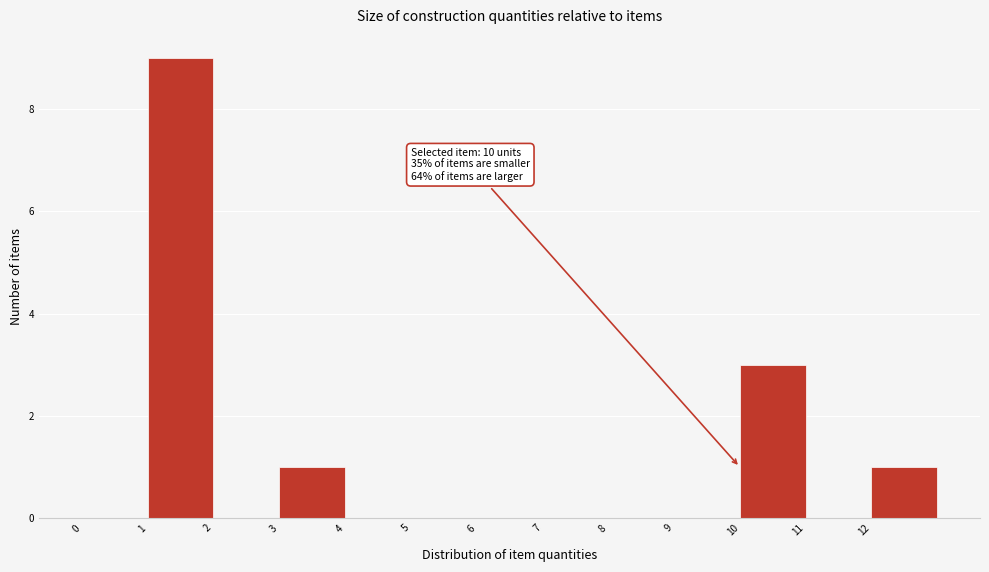

Which range on the x-axis has the tallest bar?

1 to 2